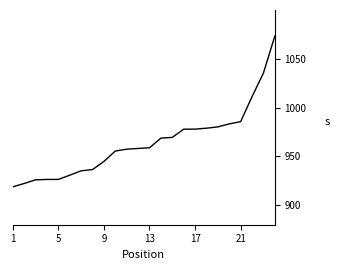

What is the difference between the maximum and minimum values?

154.5